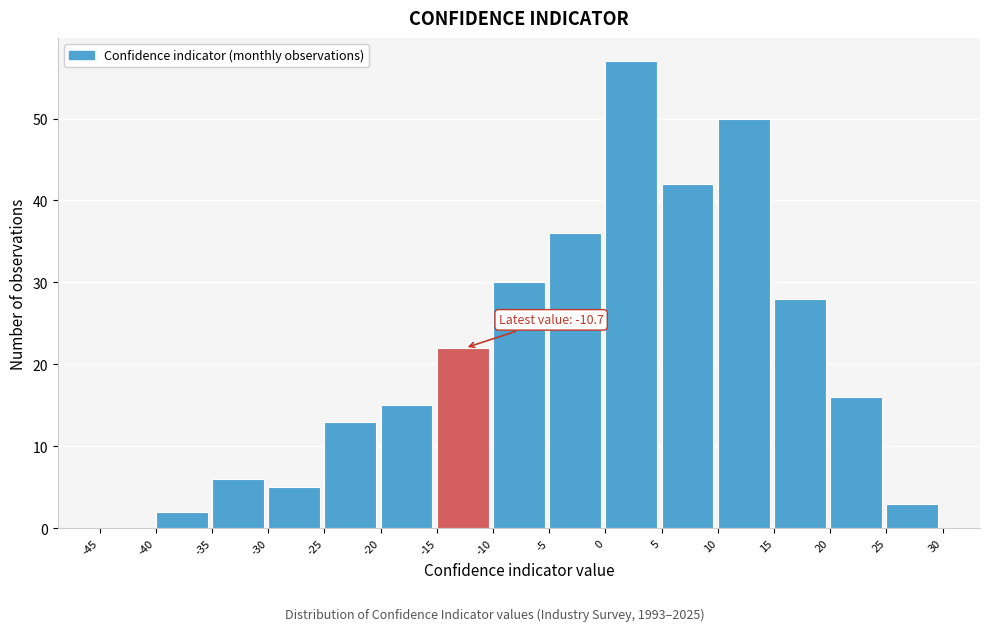

Over which range of the x-axis is the bar tallest?

0 to 5